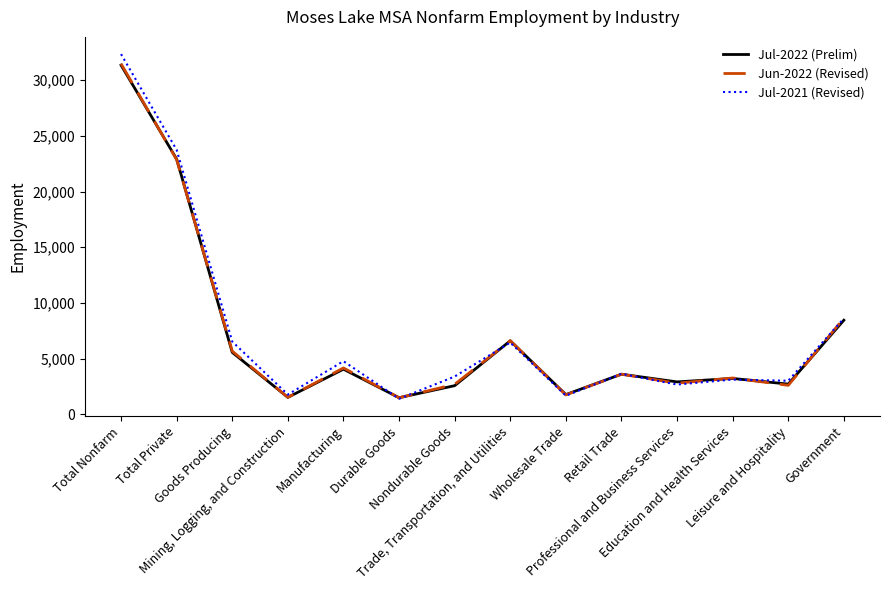

Does the chart have visible grid lines?

No